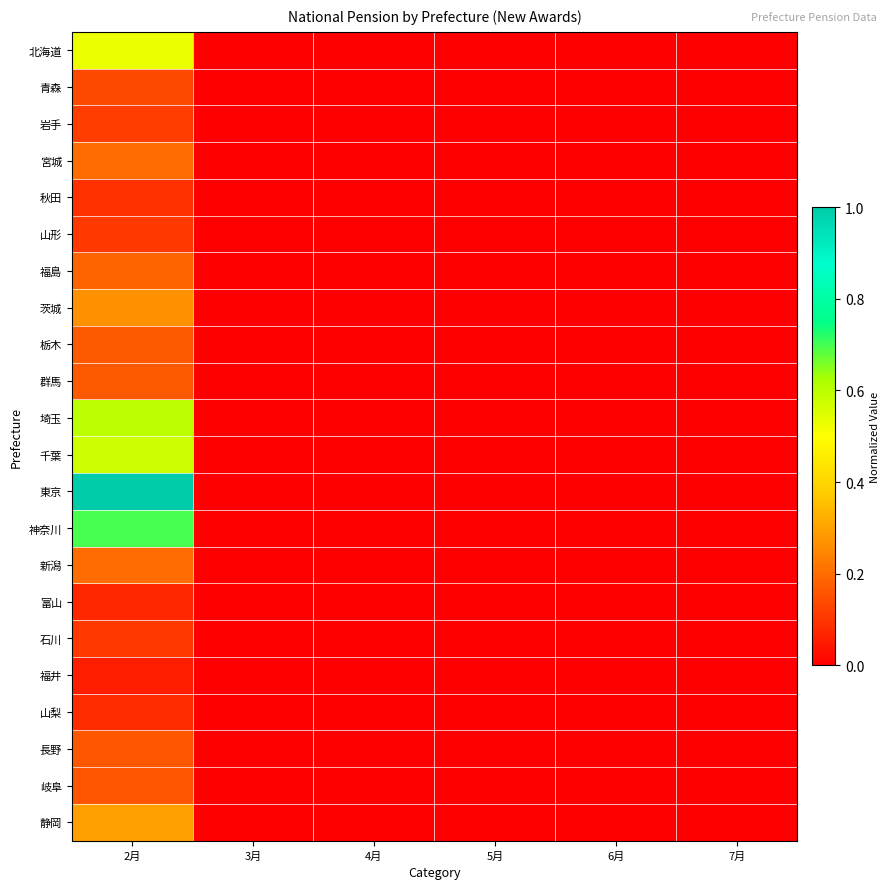

Reading left to right, extract all data points from this chart.

北海道: 2月=0.5	3月=0.0	4月=0.0	5月=0.0	6月=0.0	7月=0.0
青森: 2月=0.1	3月=0.0	4月=0.0	5月=0.0	6月=0.0	7月=0.0
岩手: 2月=0.1	3月=0.0	4月=0.0	5月=0.0	6月=0.0	7月=0.0
宮城: 2月=0.2	3月=0.0	4月=0.0	5月=0.0	6月=0.0	7月=0.0
秋田: 2月=0.1	3月=0.0	4月=0.0	5月=0.0	6月=0.0	7月=0.0
山形: 2月=0.1	3月=0.0	4月=0.0	5月=0.0	6月=0.0	7月=0.0
福島: 2月=0.2	3月=0.0	4月=0.0	5月=0.0	6月=0.0	7月=0.0
茨城: 2月=0.3	3月=0.0	4月=0.0	5月=0.0	6月=0.0	7月=0.0
栃木: 2月=0.2	3月=0.0	4月=0.0	5月=0.0	6月=0.0	7月=0.0
群馬: 2月=0.2	3月=0.0	4月=0.0	5月=0.0	6月=0.0	7月=0.0
埼玉: 2月=0.6	3月=0.0	4月=0.0	5月=0.0	6月=0.0	7月=0.0
千葉: 2月=0.6	3月=0.0	4月=0.0	5月=0.0	6月=0.0	7月=0.0
東京: 2月=1.0	3月=0.0	4月=0.0	5月=0.0	6月=0.0	7月=0.0
神奈川: 2月=0.7	3月=0.0	4月=0.0	5月=0.0	6月=0.0	7月=0.0
新潟: 2月=0.2	3月=0.0	4月=0.0	5月=0.0	6月=0.0	7月=0.0
富山: 2月=0.1	3月=0.0	4月=0.0	5月=0.0	6月=0.0	7月=0.0
石川: 2月=0.1	3月=0.0	4月=0.0	5月=0.0	6月=0.0	7月=0.0
福井: 2月=0.1	3月=0.0	4月=0.0	5月=0.0	6月=0.0	7月=0.0
山梨: 2月=0.1	3月=0.0	4月=0.0	5月=0.0	6月=0.0	7月=0.0
長野: 2月=0.2	3月=0.0	4月=0.0	5月=0.0	6月=0.0	7月=0.0
岐阜: 2月=0.2	3月=0.0	4月=0.0	5月=0.0	6月=0.0	7月=0.0
静岡: 2月=0.3	3月=0.0	4月=0.0	5月=0.0	6月=0.0	7月=0.0